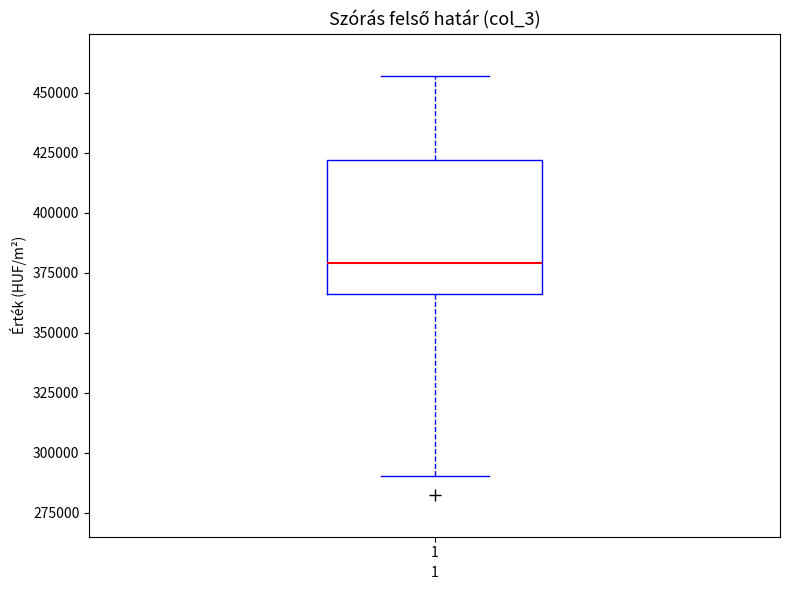

Transcribe this box plot: give where the median line is, the range the box spans, and where the two whiskers end, as read against the y-axis. The values are not printed on the chart, so give them approximately, as read against the axis.

median 380000, box 365000 to 420000, whiskers 290000 to 455000